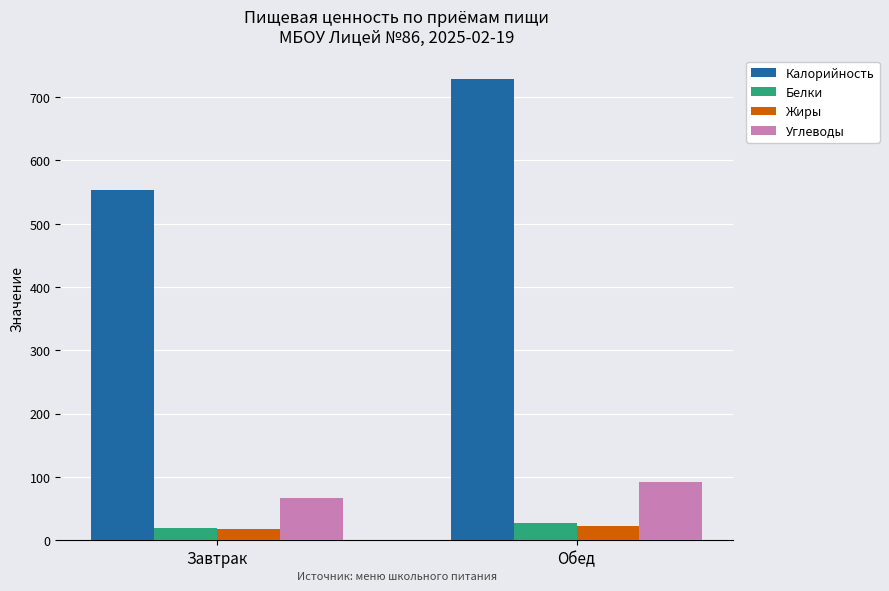

Which series has the largest total across all categories?

Калорийность